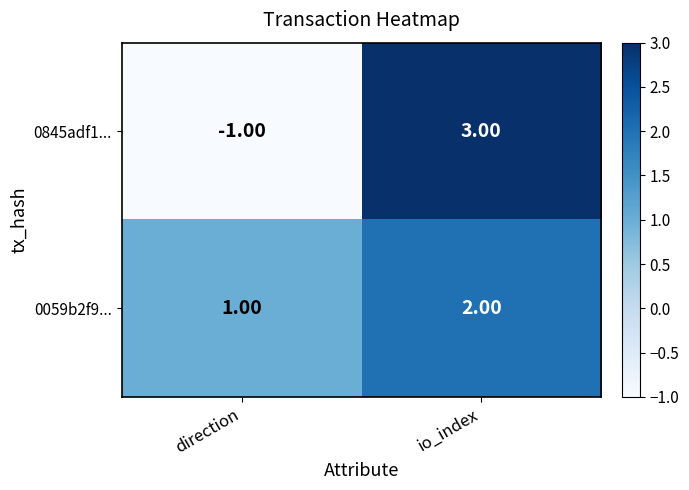

What is the difference between the 0845adf1... values at direction and io_index?

4